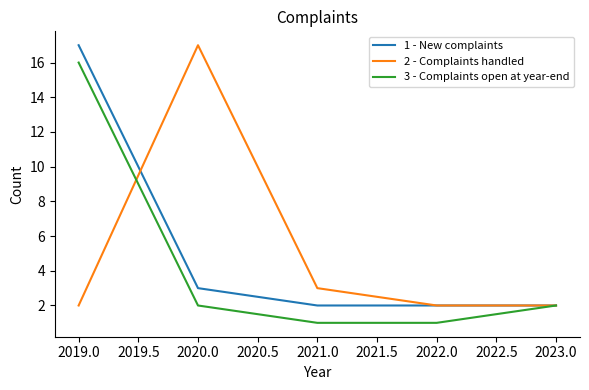

What position from the left is 2023.0?

5